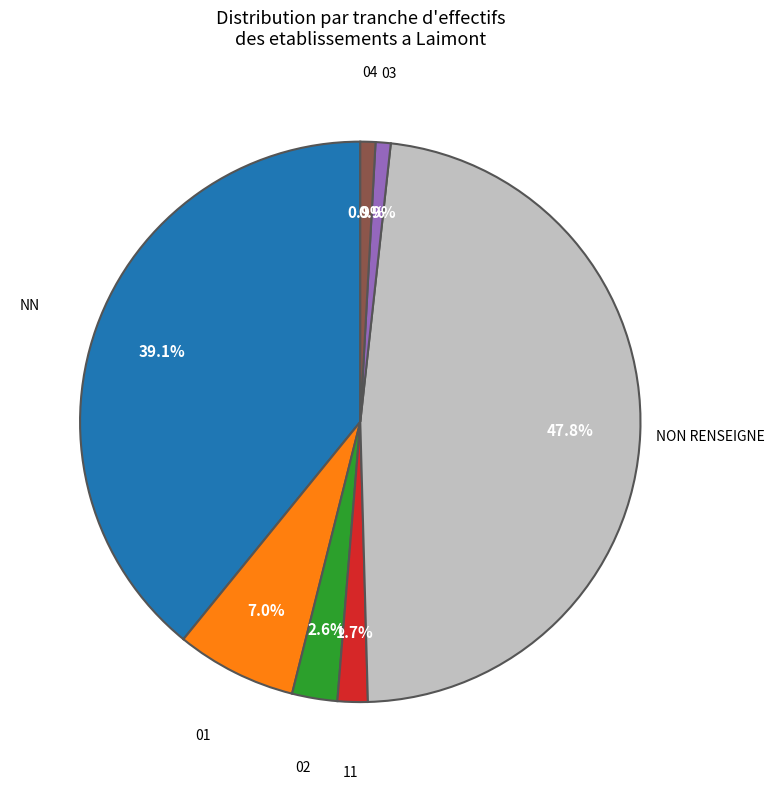

Is there any slice that represents more than half of the pie?

No